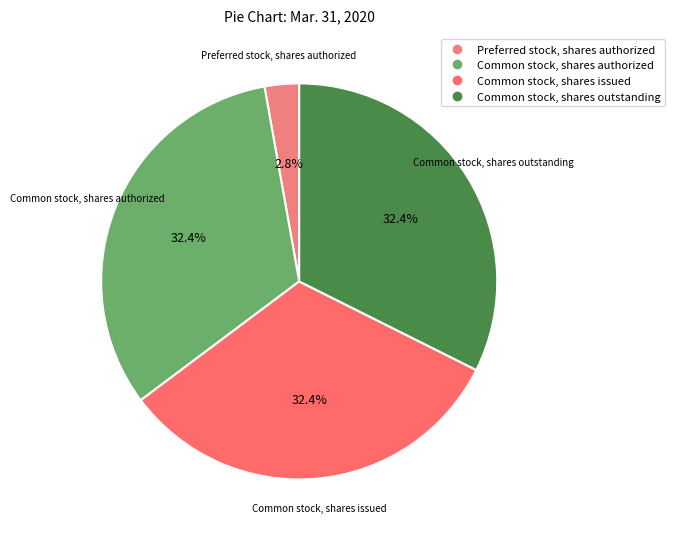

To the nearest percent, what percentage of the pie is Common stock, shares authorized?

32%